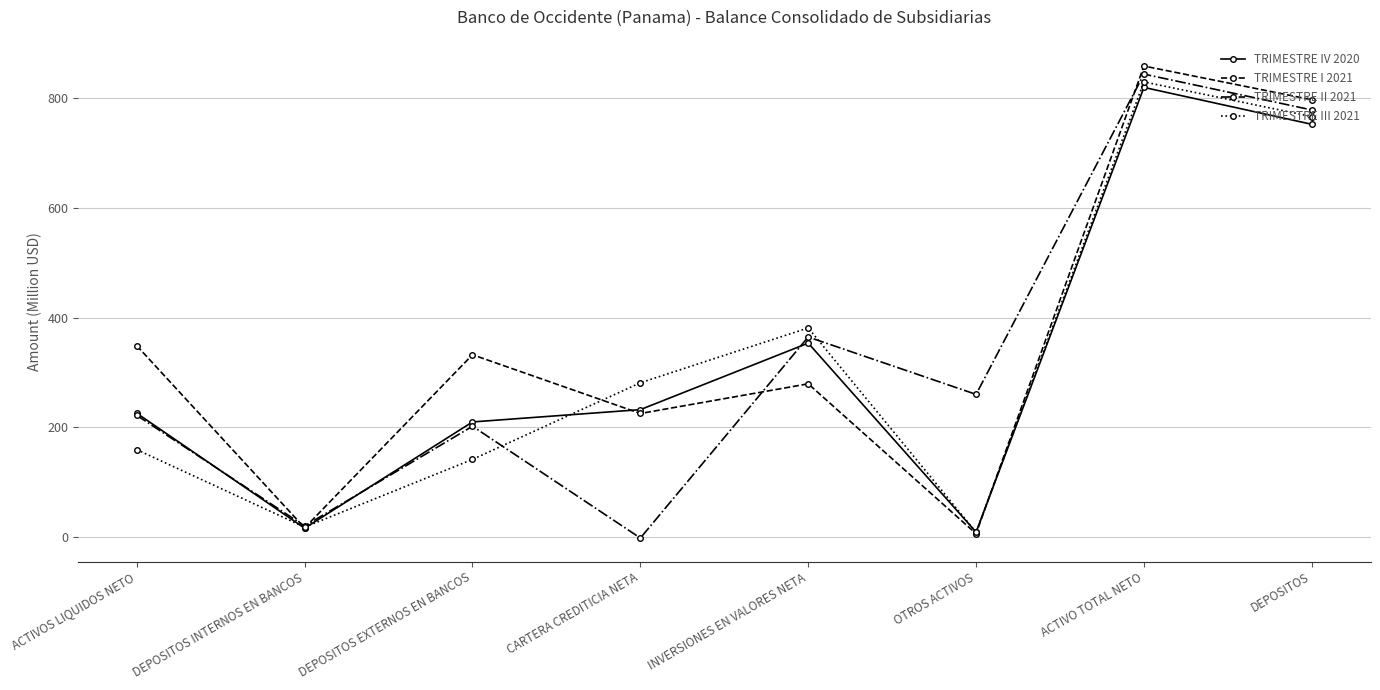

Reading left to right, extract all data points from this chart.

TRIMESTRE IV 2020: 225.6	15.9	209.7	232.2	353.6	8.7	820.1	752.8
TRIMESTRE I 2021: 348.8	16.5	332.3	225.1	279.3	5.9	859.1	797.6
TRIMESTRE II 2021: 221.7	19.8	201.9	-2.1	364.7	260.0	844.4	779.0
TRIMESTRE III 2021: 159.2	17.8	141.4	281.2	381.3	8.5	830.1	766.9